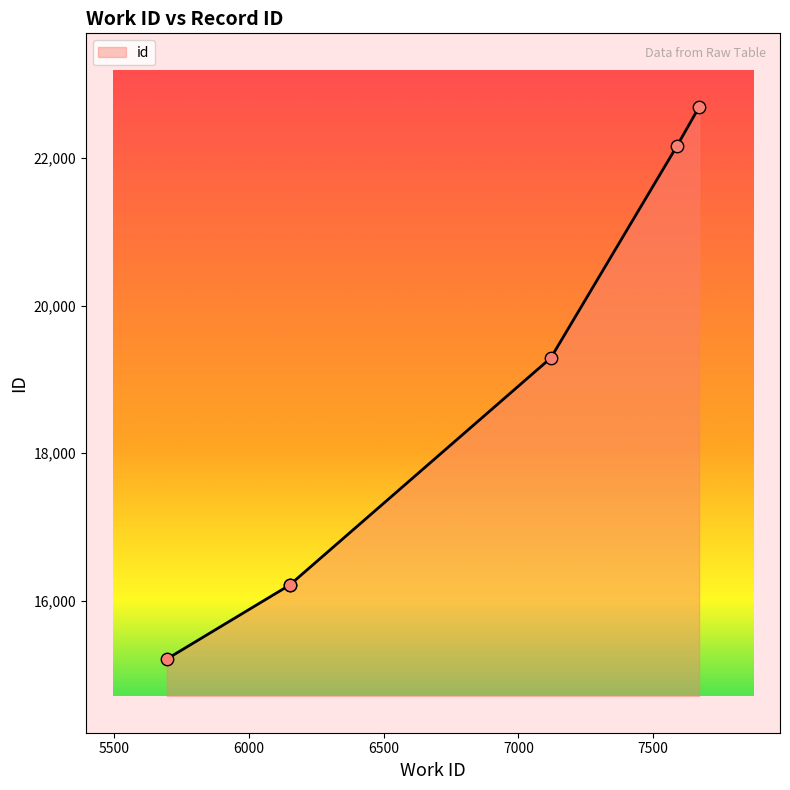

Which has a higher value, 7670 or 5696?

7670